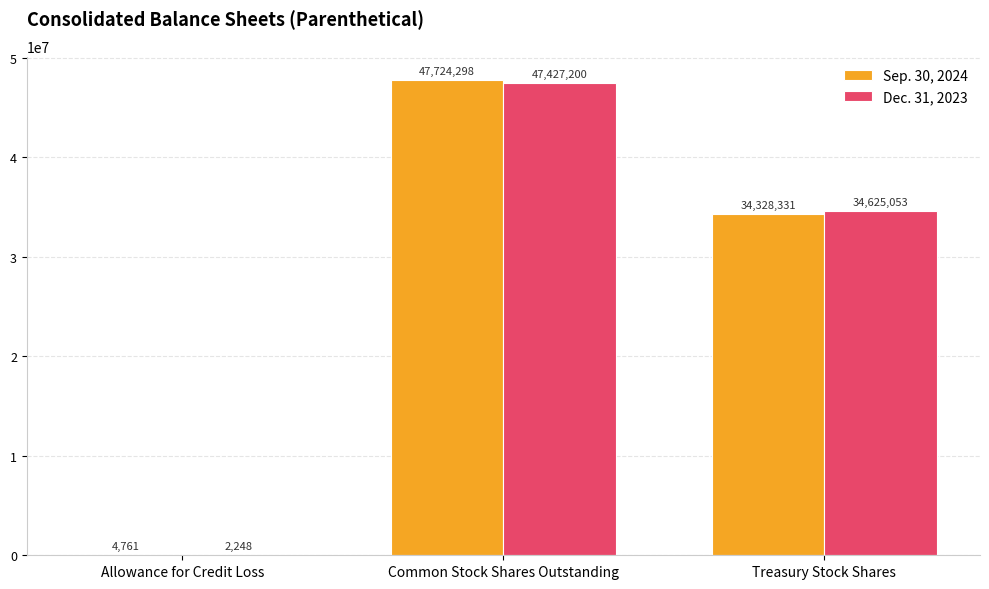

What value does the Dec. 31, 2023 series have at Treasury Stock Shares?

34625053